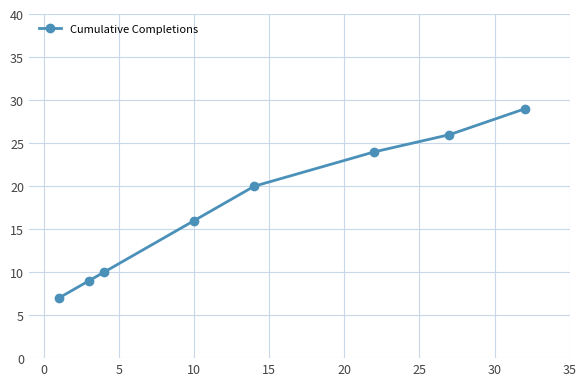

What is the value of the 8th point from the left?

29